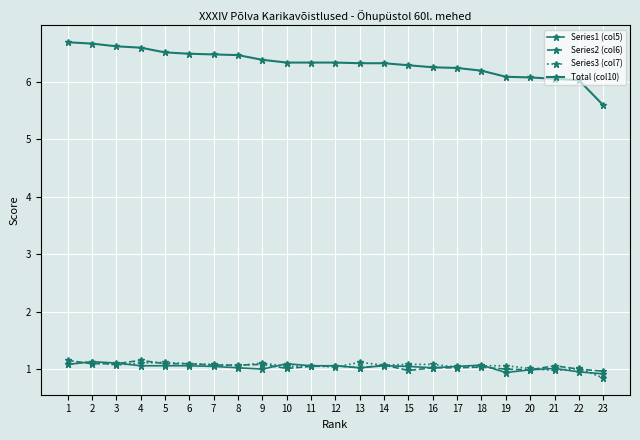

How many series are shown in this chart?

4